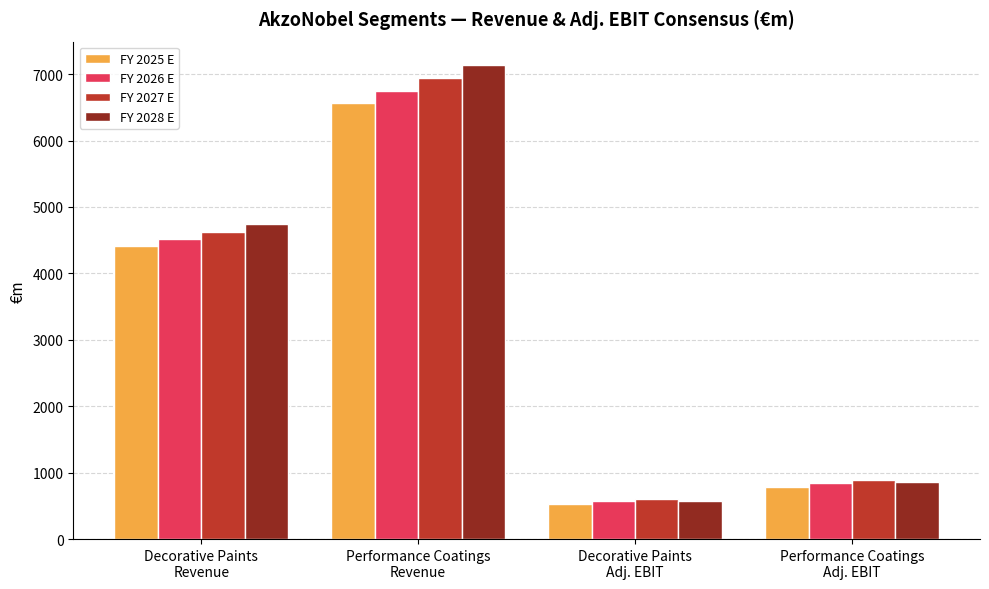

Which series has the largest range (max minus min)?

FY 2028 E